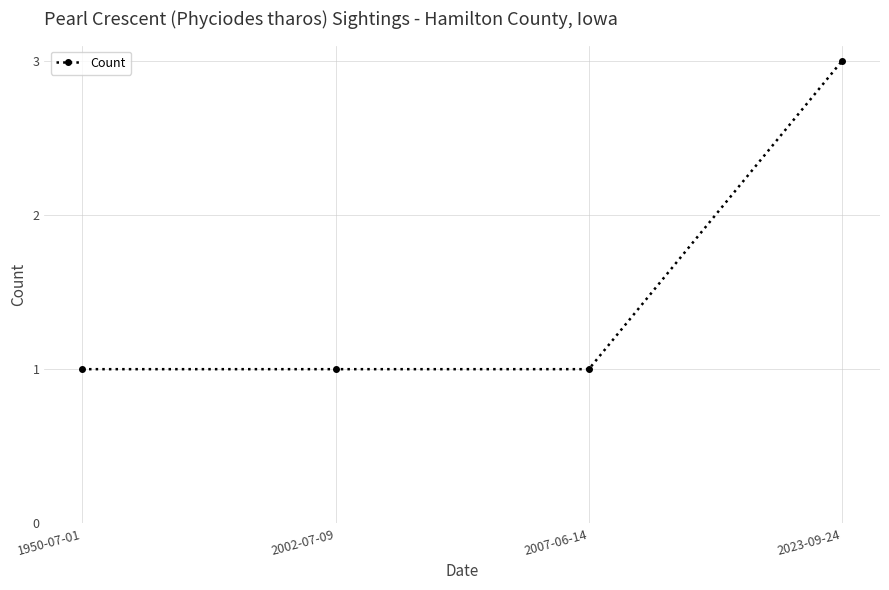

Does the chart display data point markers on the line(s)?

Yes